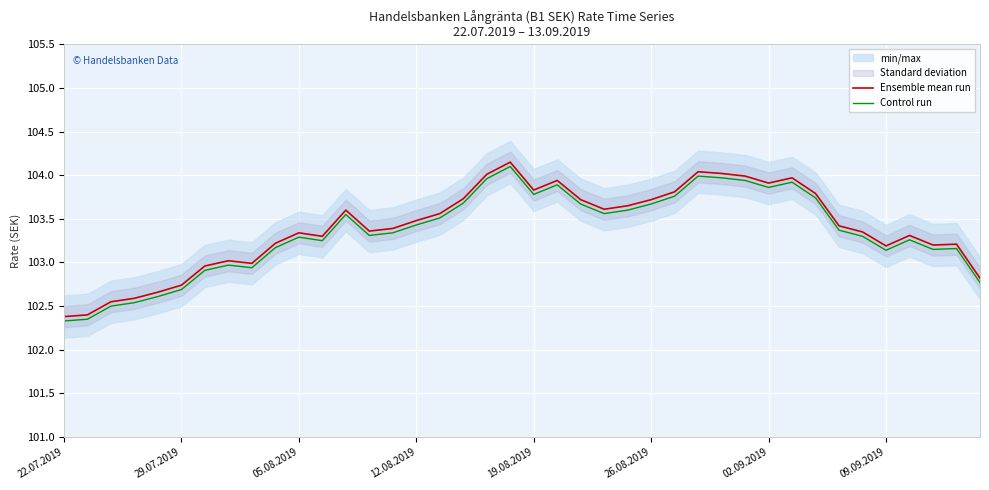

What is the average value of the Ensemble mean run series?

103.4